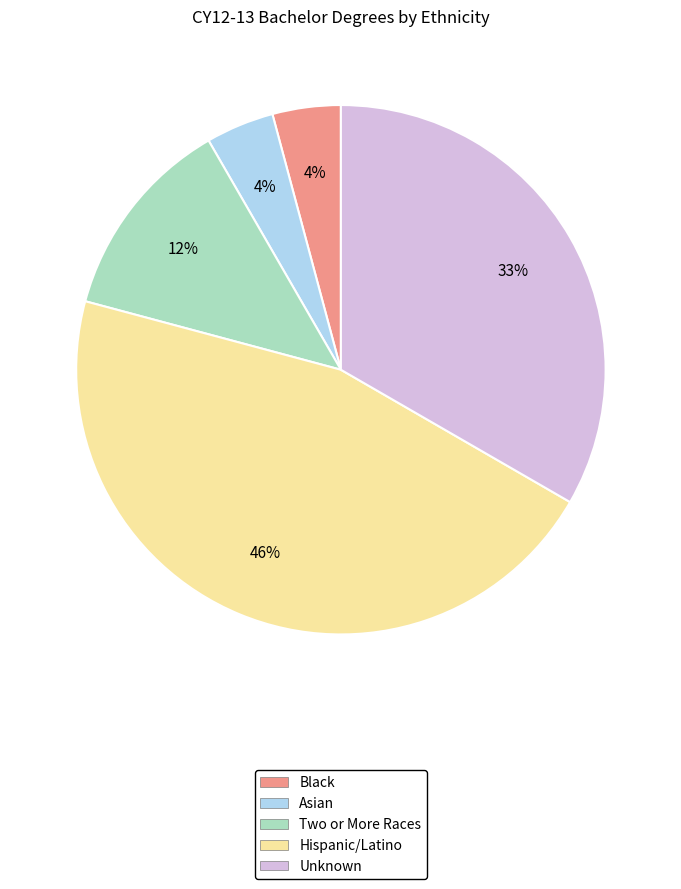

The Hispanic/Latino slice represents 46% of the pie. True or false?

True